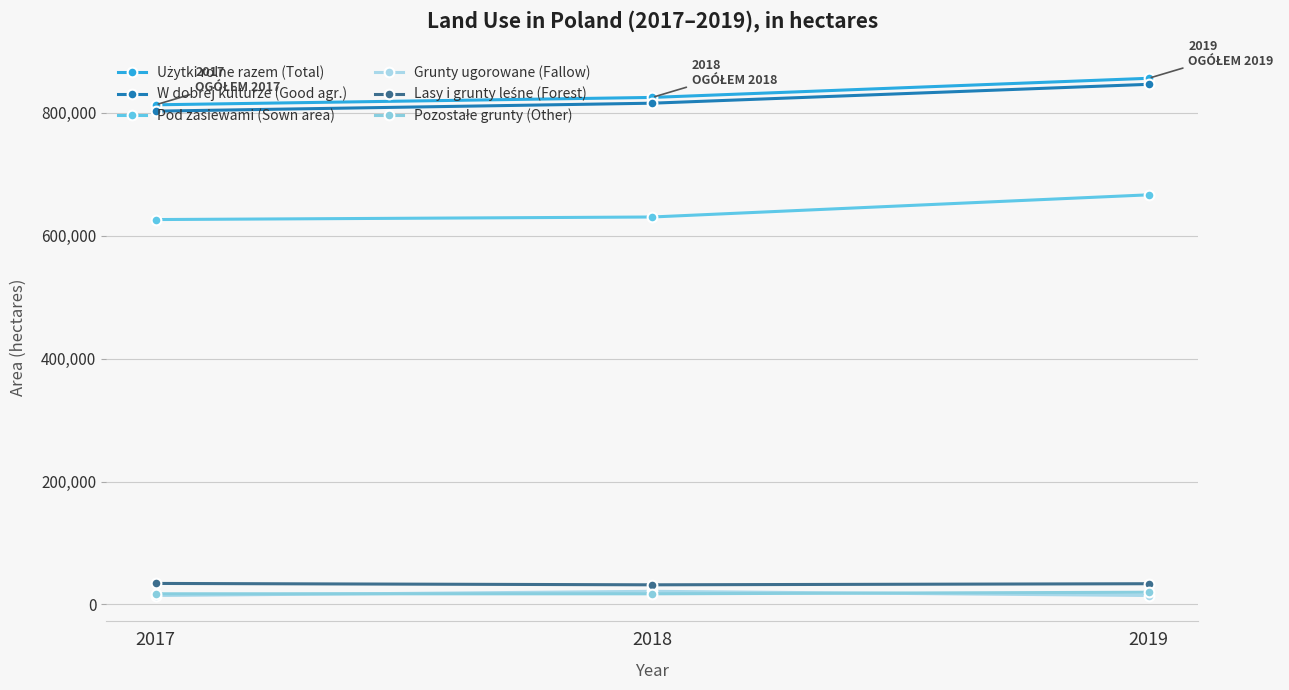

How many series are shown in this chart?

6